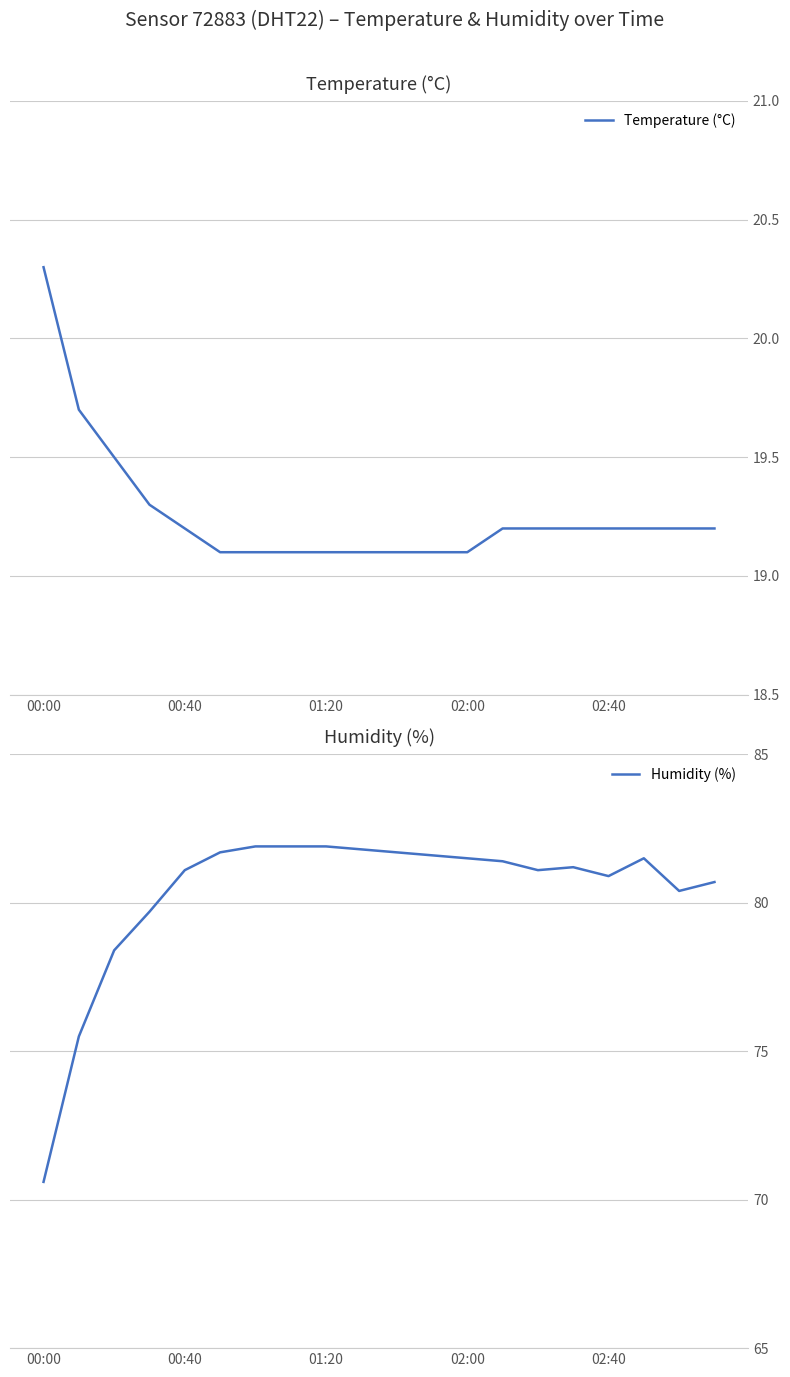

What is the difference between the highest and lowest values at 6?

62.8